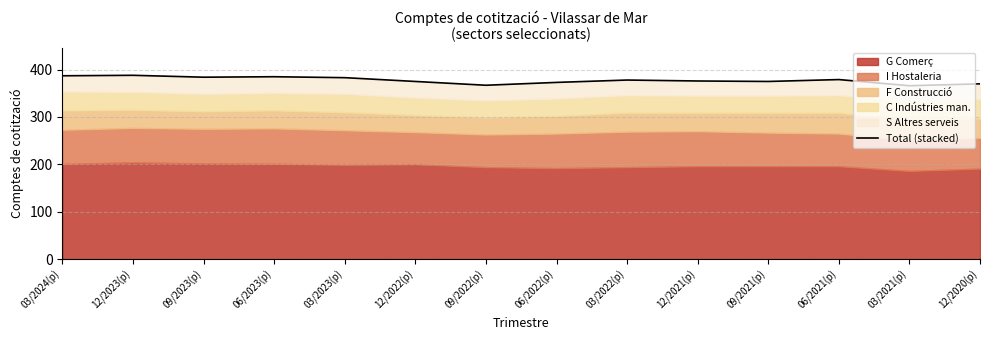

What is the maximum value shown in the chart?

388